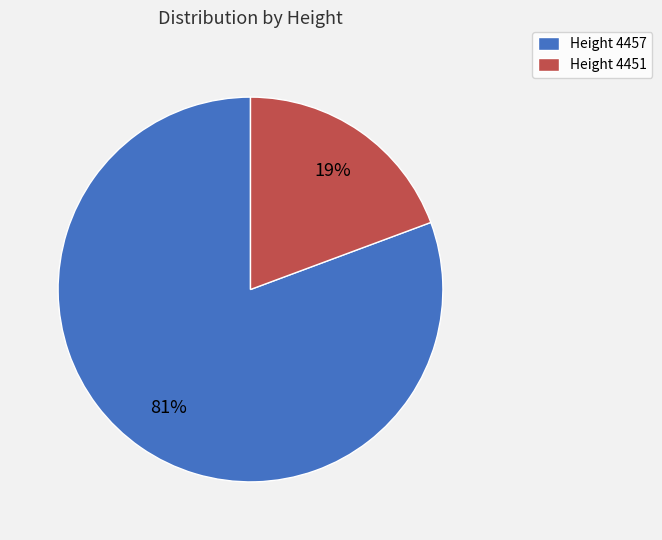

Is there any slice that represents more than half of the pie?

Yes